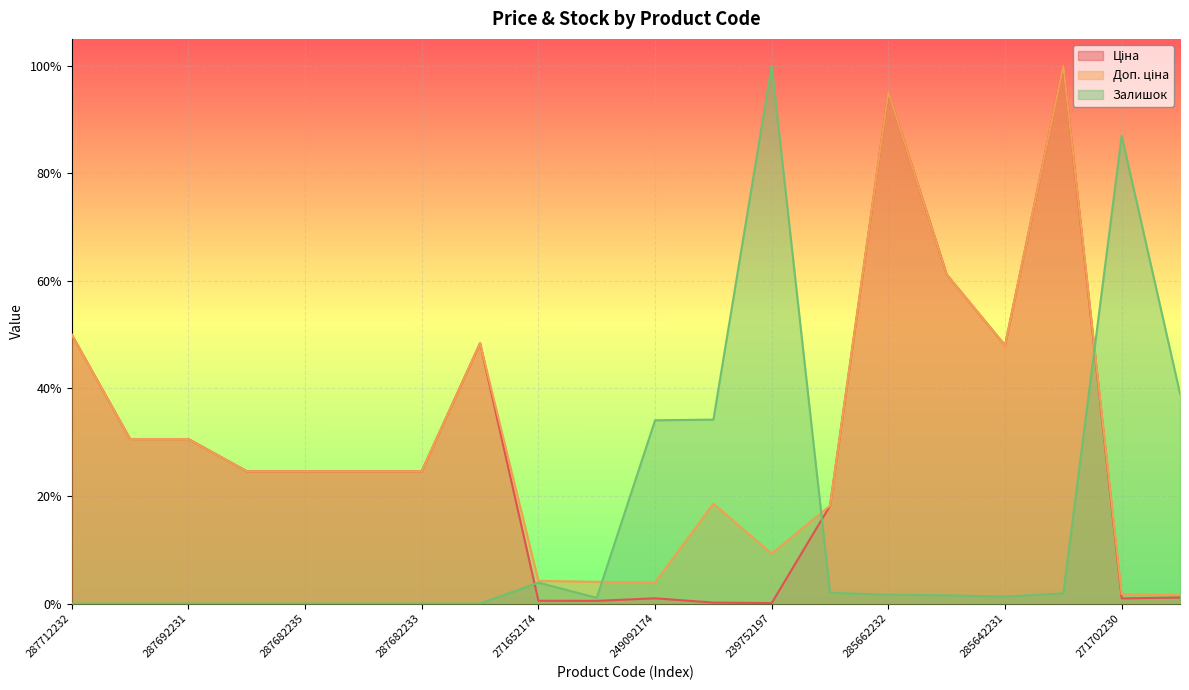

The value of Ціна at 287712232 is 0.8. True or false?

False